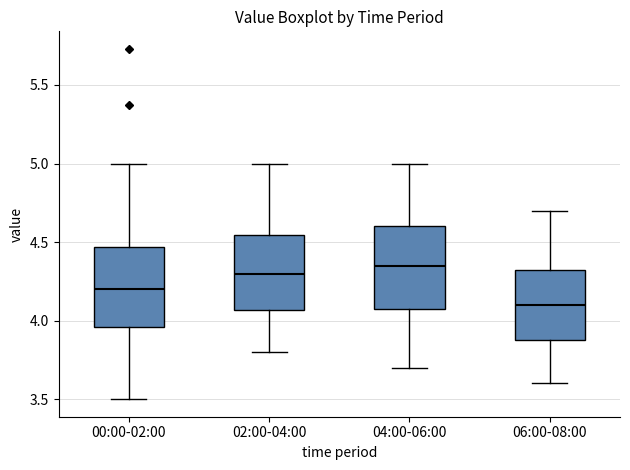

Reading left to right, transcribe this box plot: for each box, give where its median line is, the range the box spans, and where its two whiskers end, as read against the y-axis. The values are not printed on the chart, so give them approximately, as read against the axis.

00:00-02:00: median 4.20, box 3.95 to 4.45, whiskers 3.50 to 5.00
02:00-04:00: median 4.30, box 4.05 to 4.55, whiskers 3.80 to 5.00
04:00-06:00: median 4.35, box 4.10 to 4.60, whiskers 3.70 to 5.00
06:00-08:00: median 4.10, box 3.90 to 4.35, whiskers 3.60 to 4.70